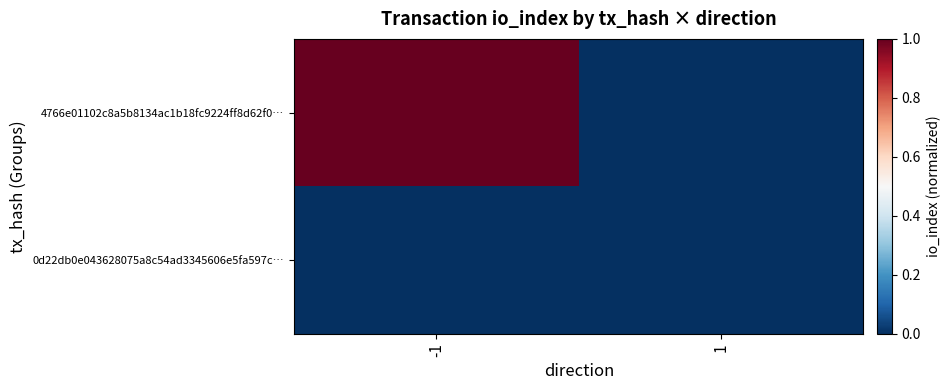

Reading right to left, list all the values displayed in this chart.

4766e01102c8a5b8134ac1b18fc9224ff8d62f0…: 1=0	-1=1
0d22db0e043628075a8c54ad3345606e5fa597c…: 1=0	-1=0